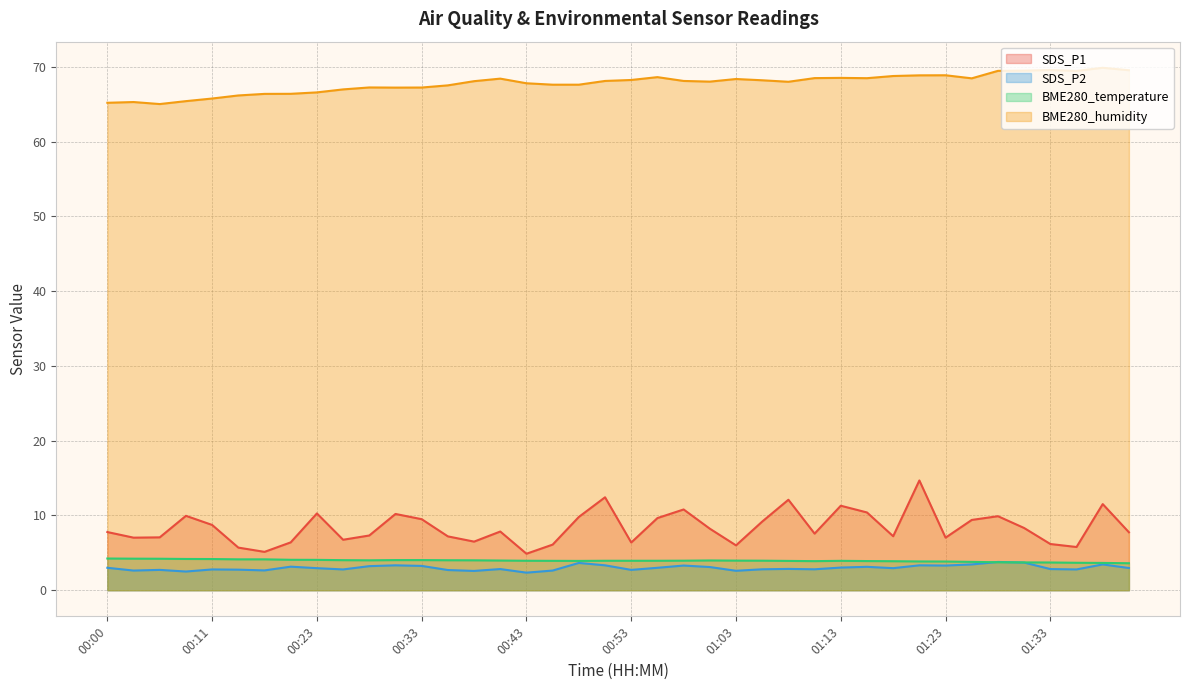

Rank the series at 00:26 from highest to lowest value.

BME280_humidity, SDS_P1, BME280_temperature, SDS_P2